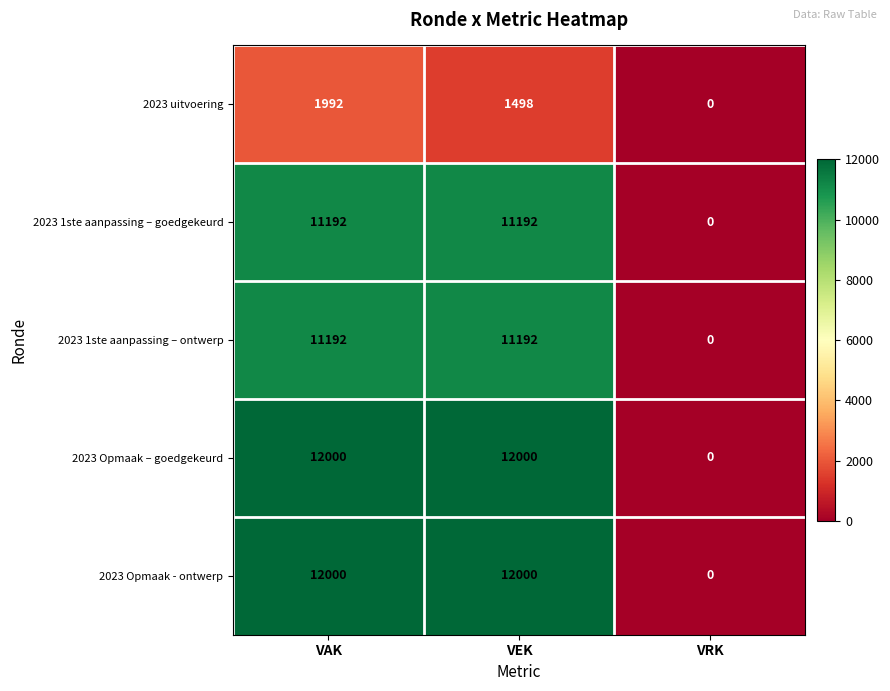

How many distinct data groups are displayed?

5